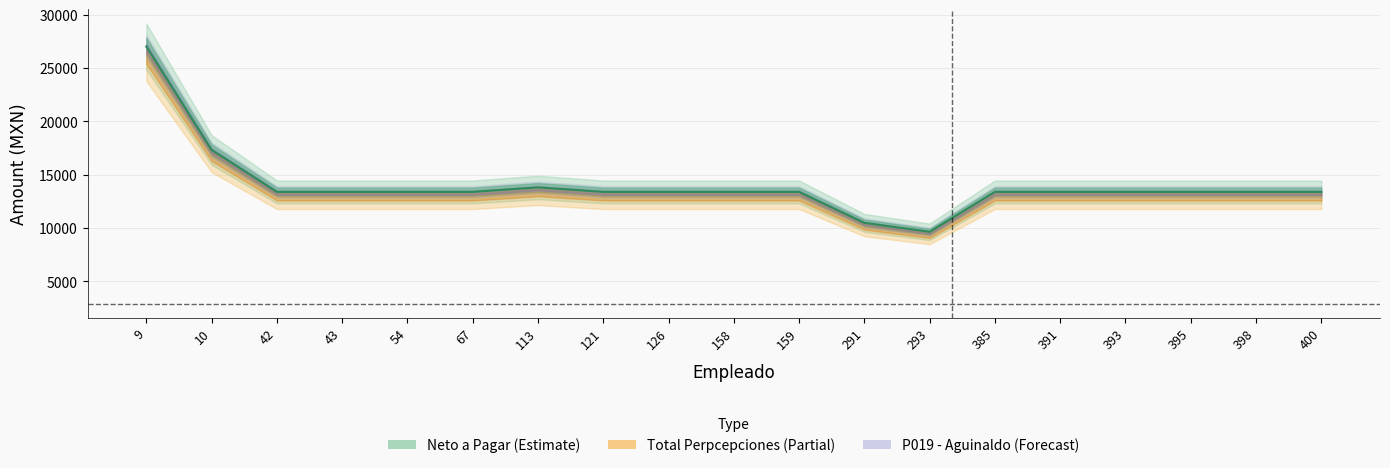

At how many categories does at least one series exceed 5832?

19